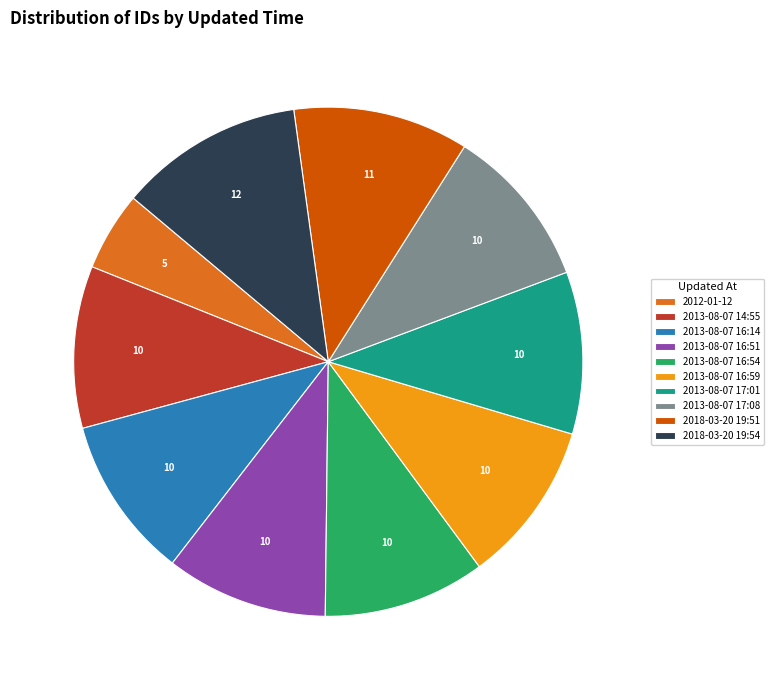

Count the number of slices in the pie.

10